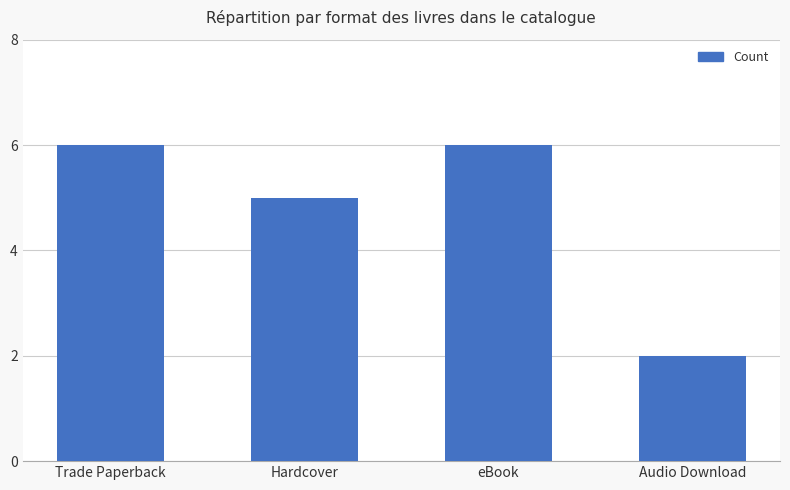

How many data points does each series have?

4